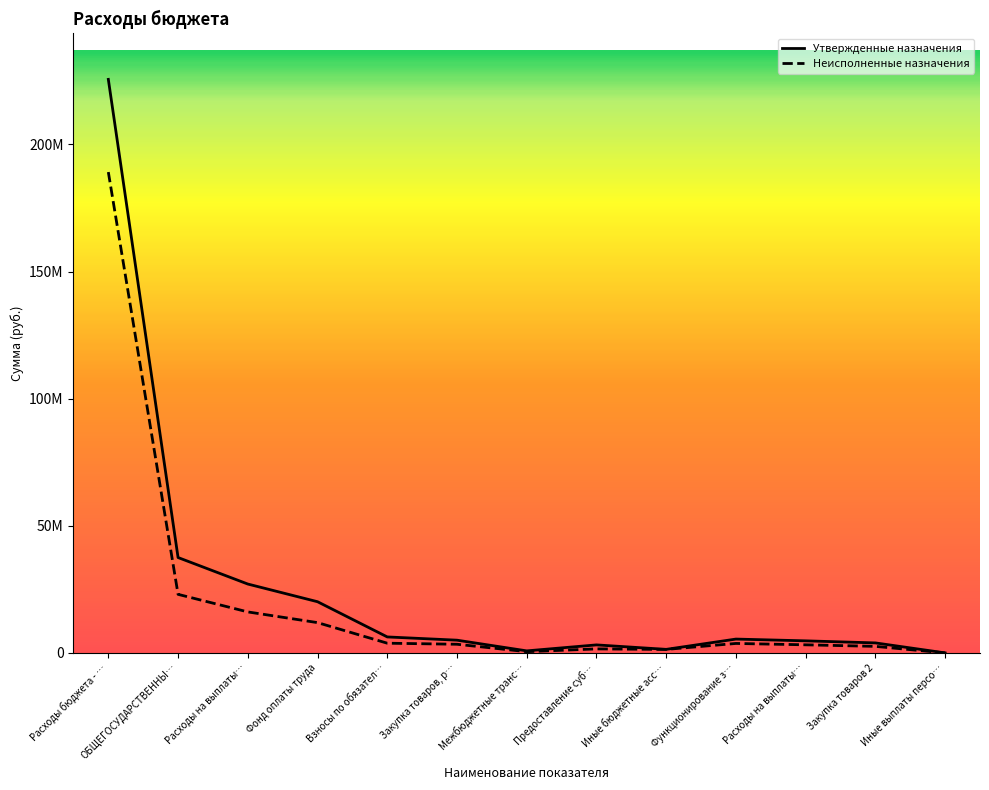

What is the difference between the Утвержденные назначения values at Межбюджетные транс… and Иные бюджетные асс…?

593590.0